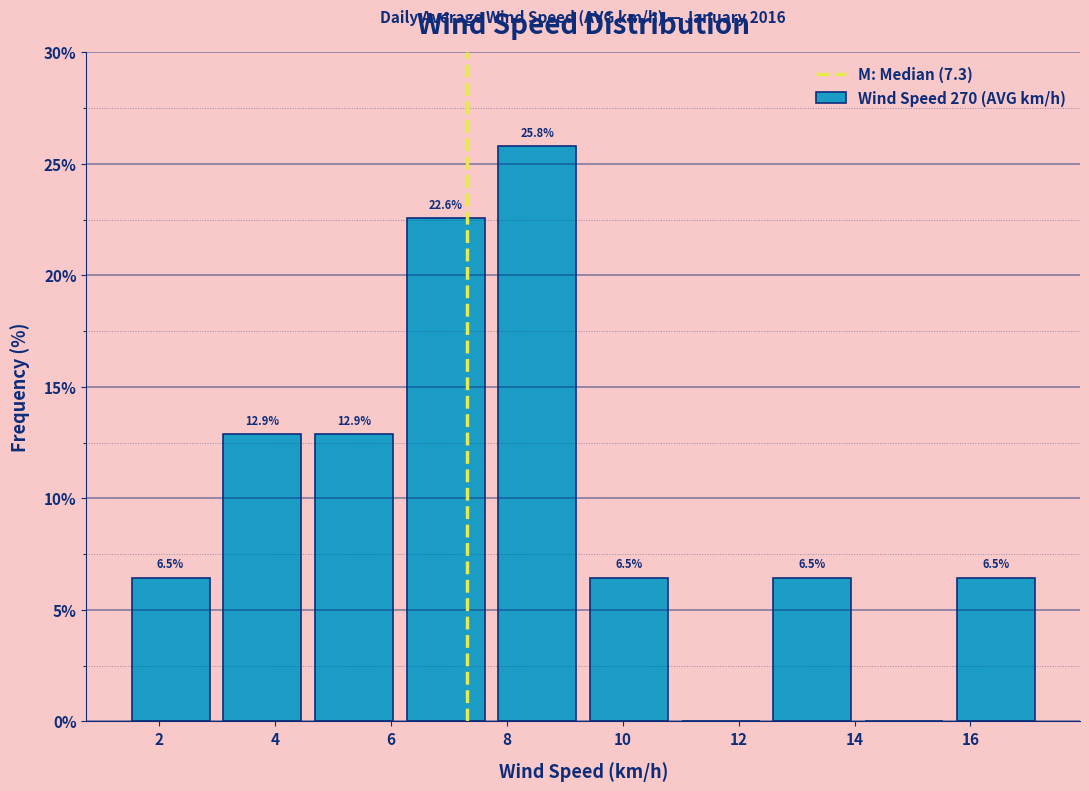

Over which range of the x-axis is the bar tallest?

7.8 to 9.4